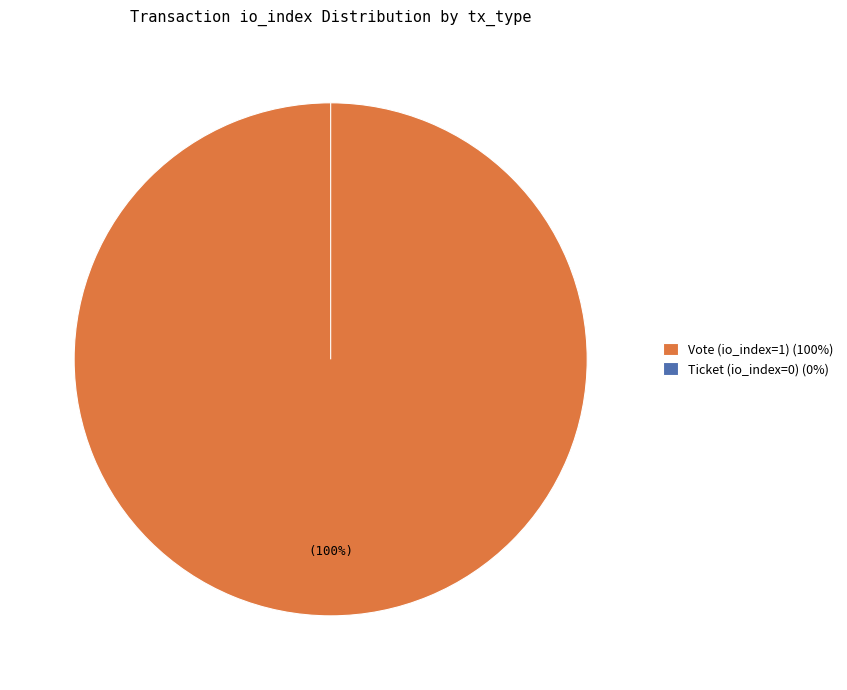

What percentage is NOT represented by Ticket (io_index=0)?

100.0%